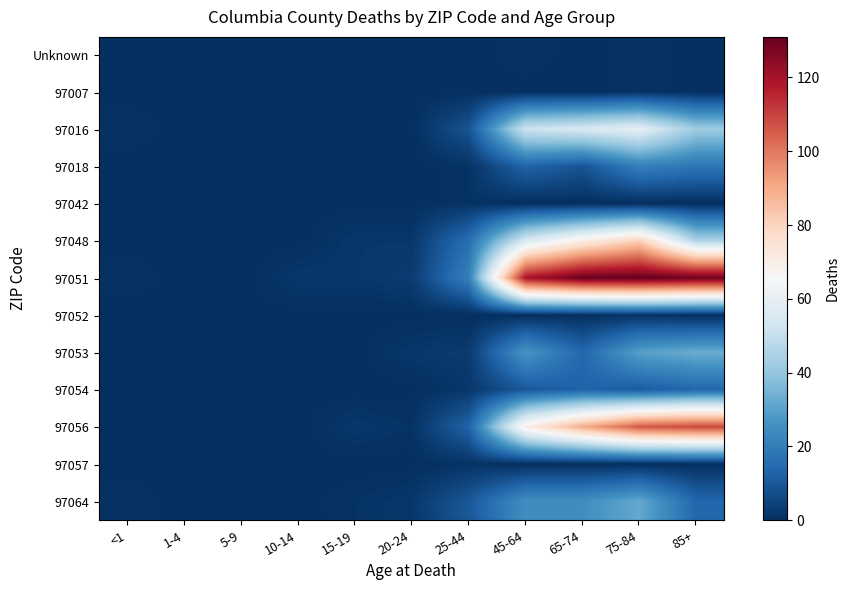

Which series has the largest total across all categories?

97051